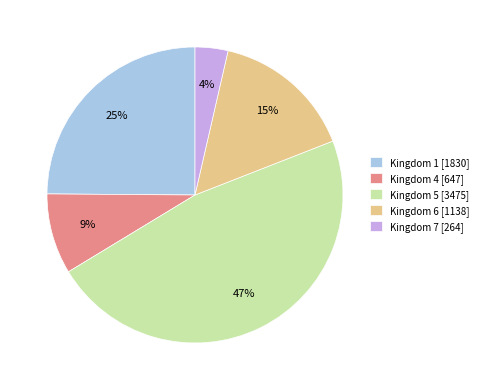

Rank the categories by value from lowest to highest.

Kingdom 7 [264], Kingdom 4 [647], Kingdom 6 [1138], Kingdom 1 [1830], Kingdom 5 [3475]